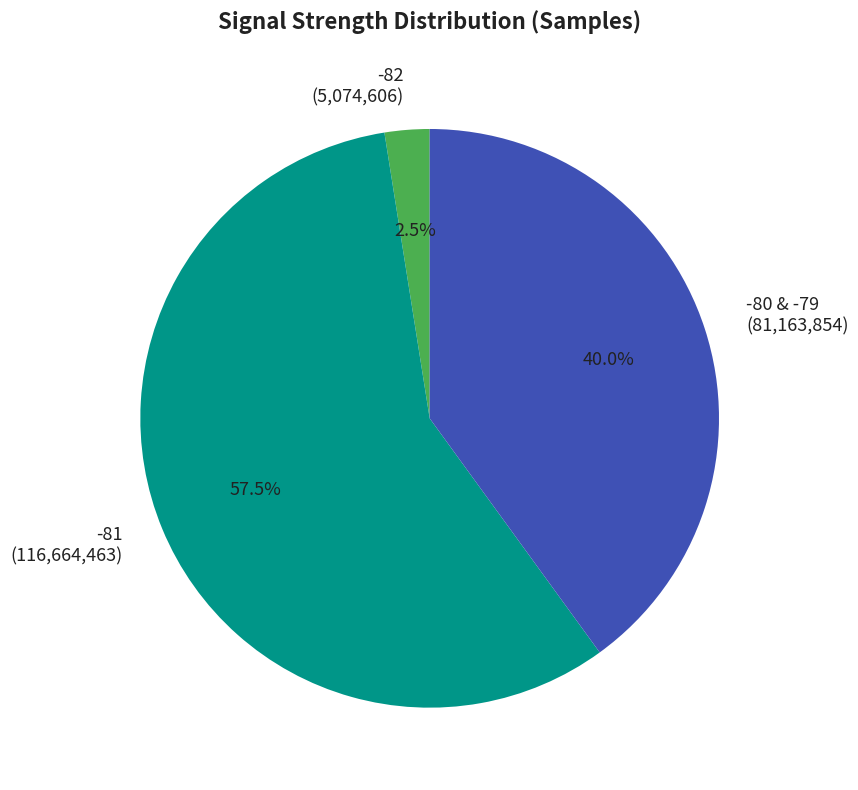

How many segments does this pie chart have?

3